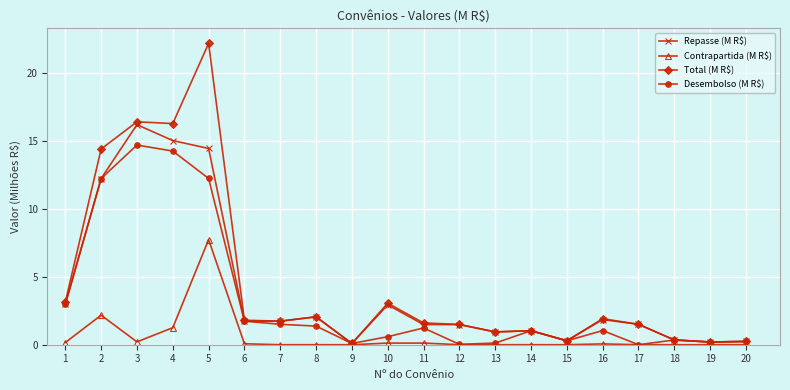

Which category has the highest value across all series?

5